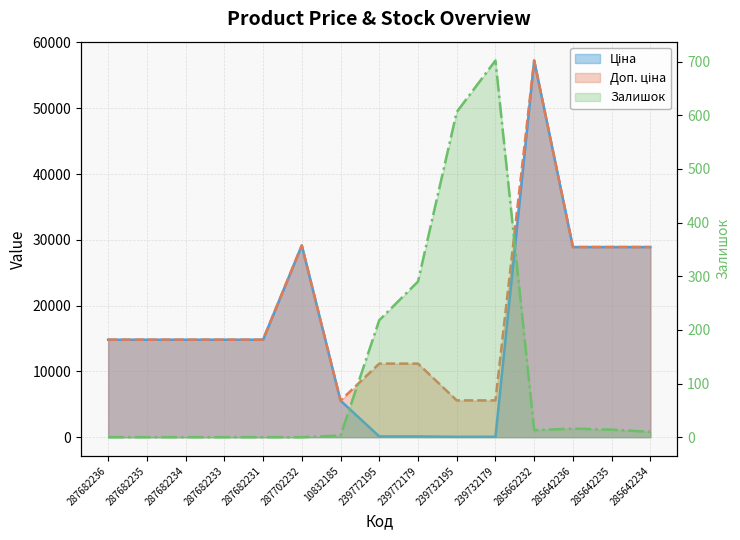

What is the difference between the maximum and second lowest values in the Ціна series?

57202.1